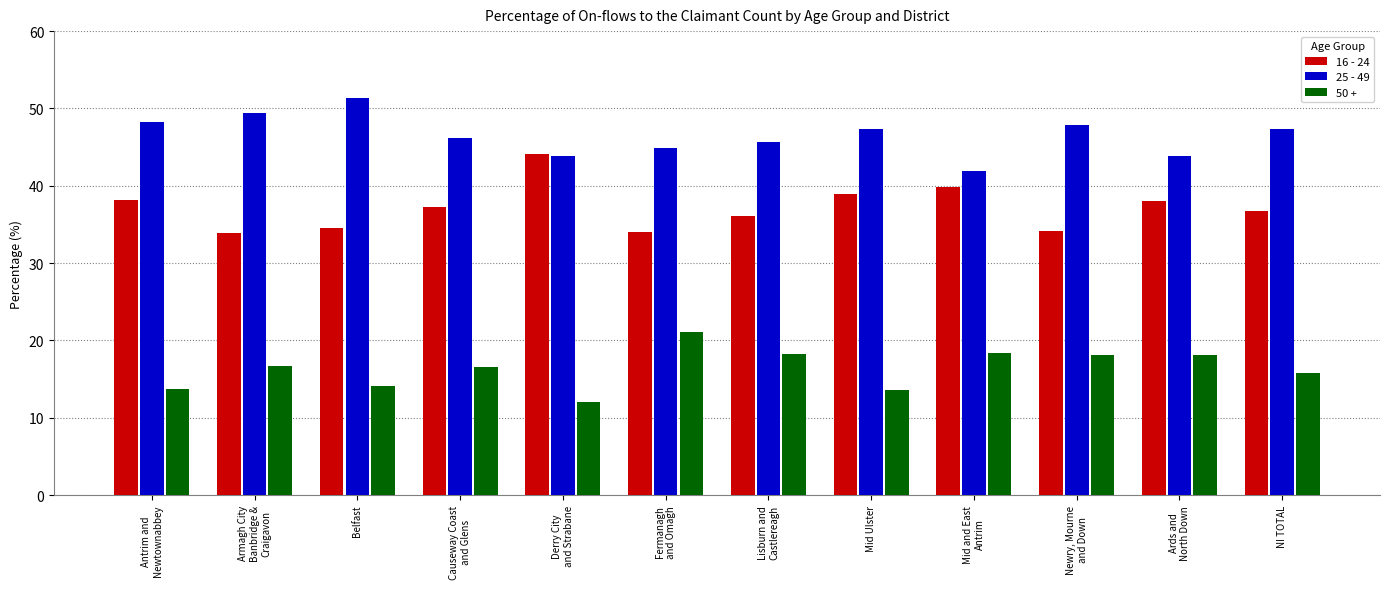

What is the greatest value displayed?

51.4